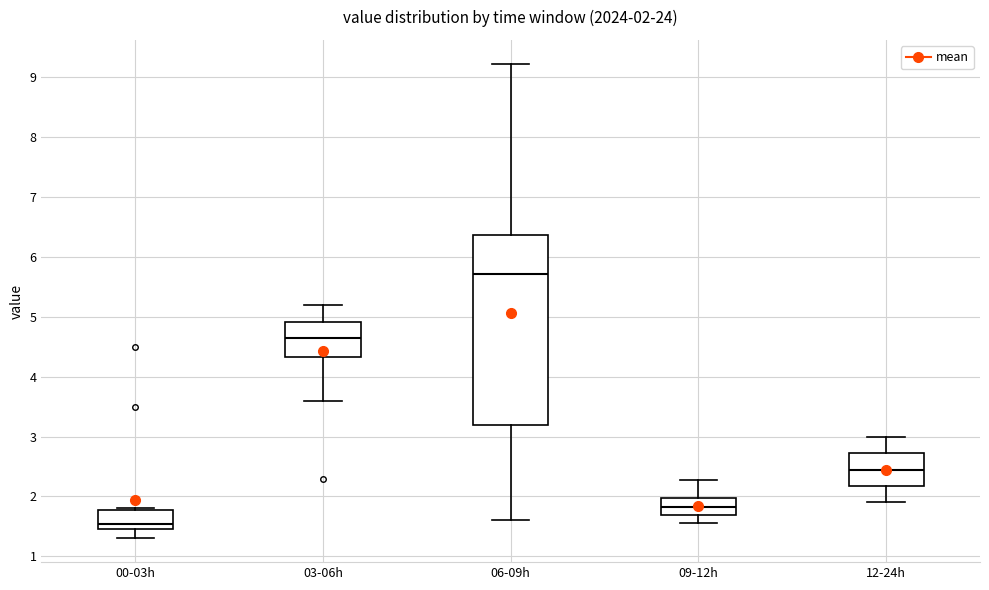

Comparing the boxes themselves (not the whiskers), which one is the tallest?

06-09h